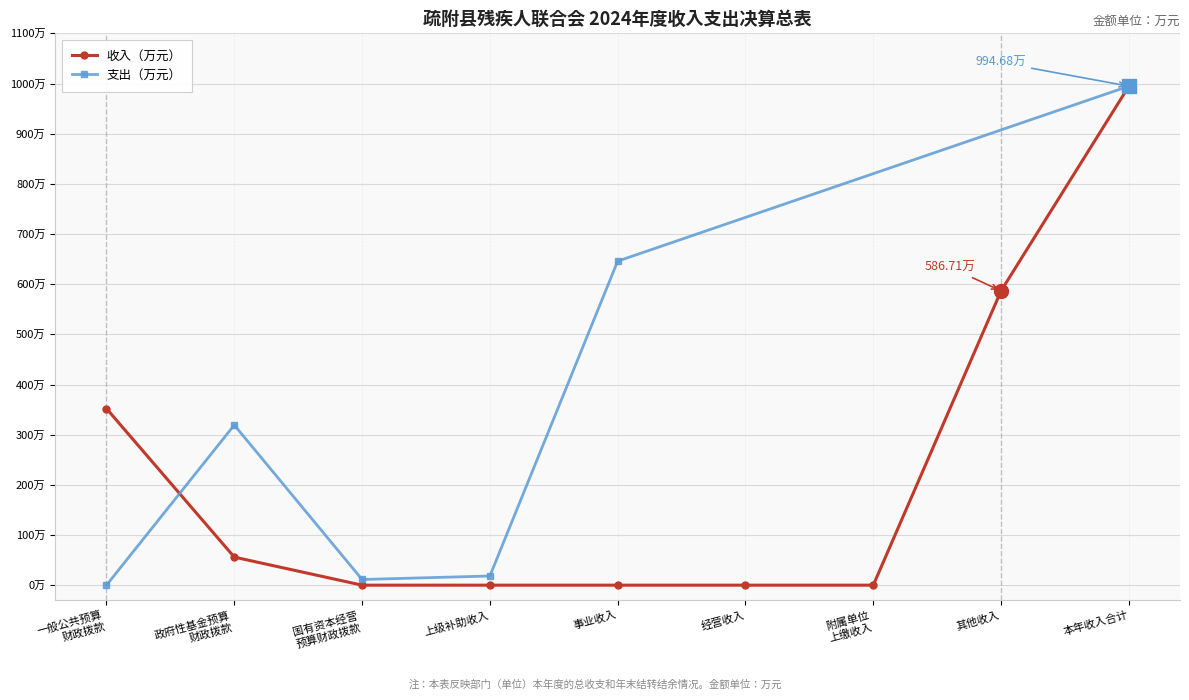

Is this an area chart (filled region under the line)?

No